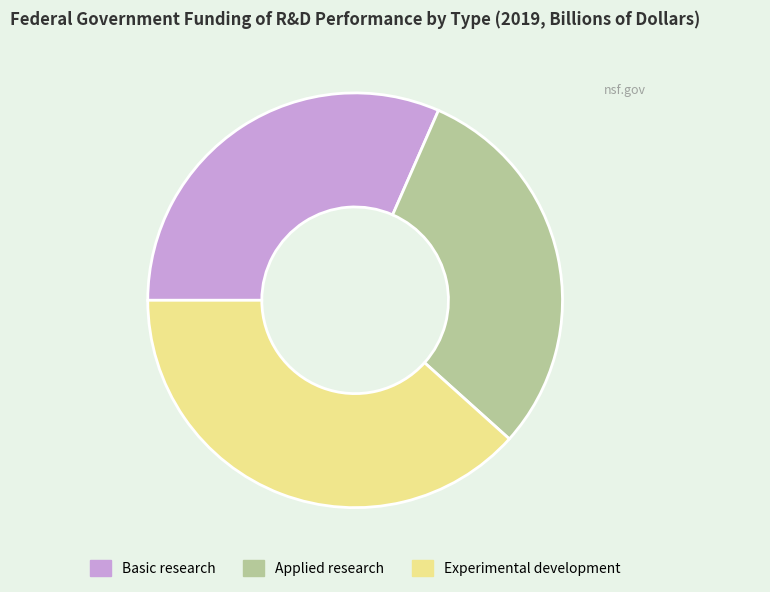

Between Experimental development and Basic research, which is larger?

Experimental development